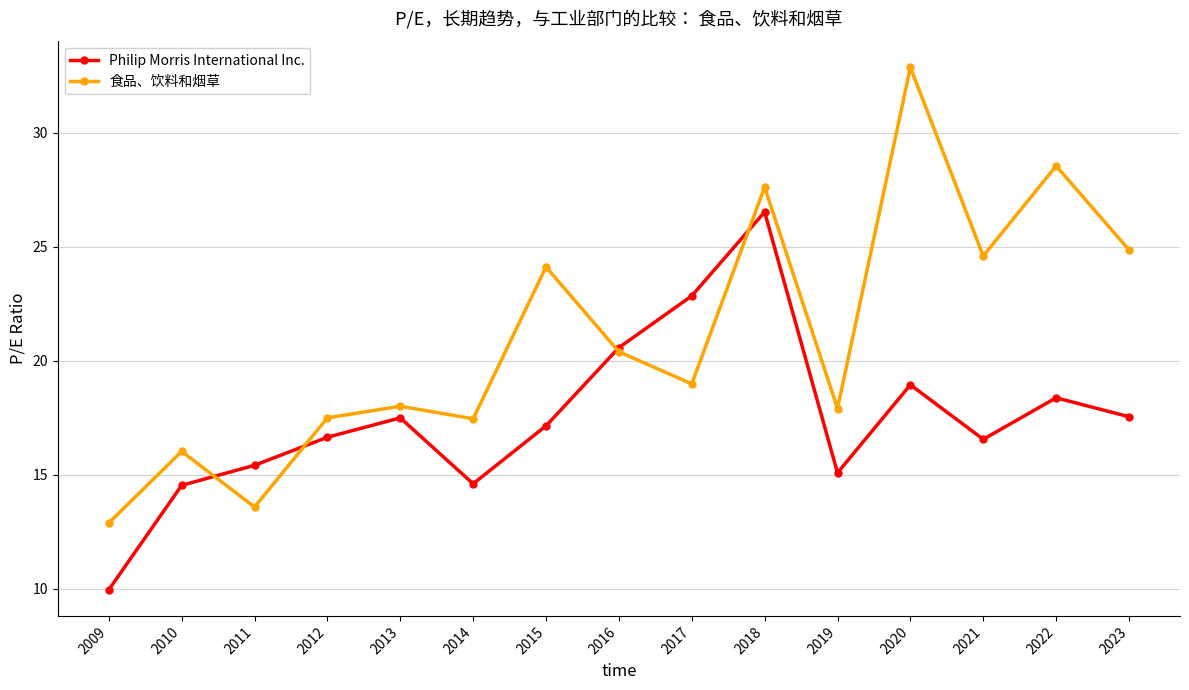

At which label does 食品、饮料和烟草 reach its minimum?

2009